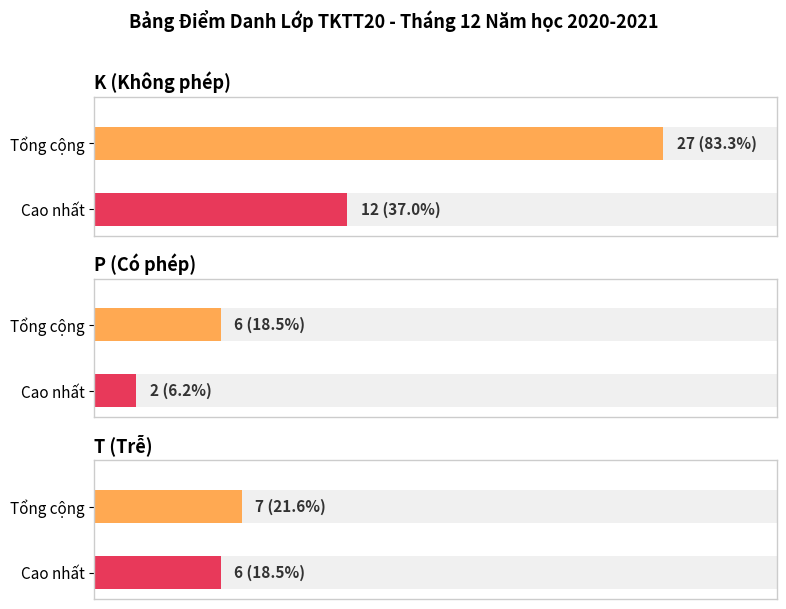

Rank the series by their maximum value, from lowest to highest.

P, T, K